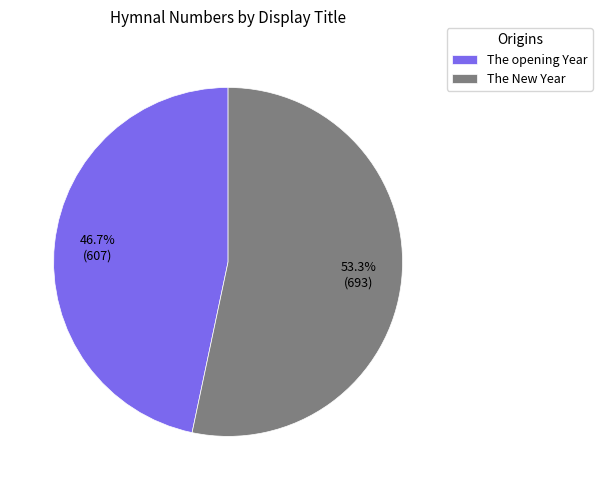

Which category has the smallest portion of the pie?

The opening Year